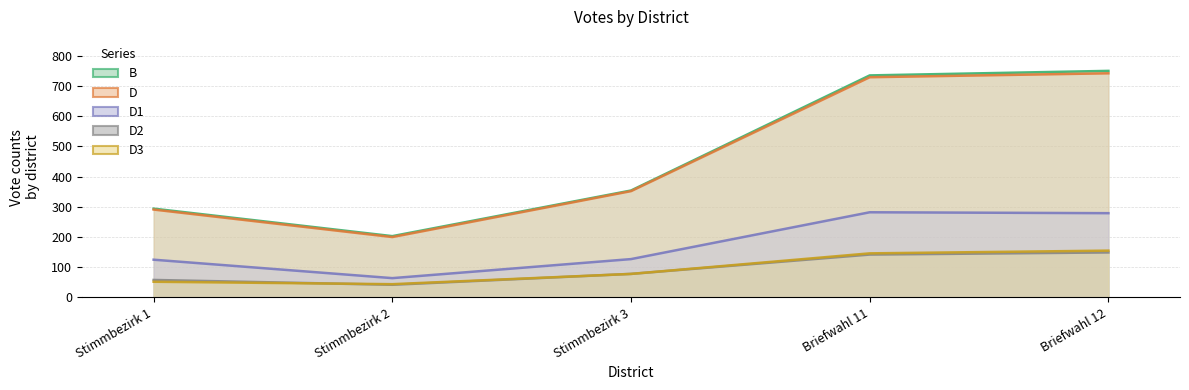

True or false: D3 and B intersect in this chart.

False